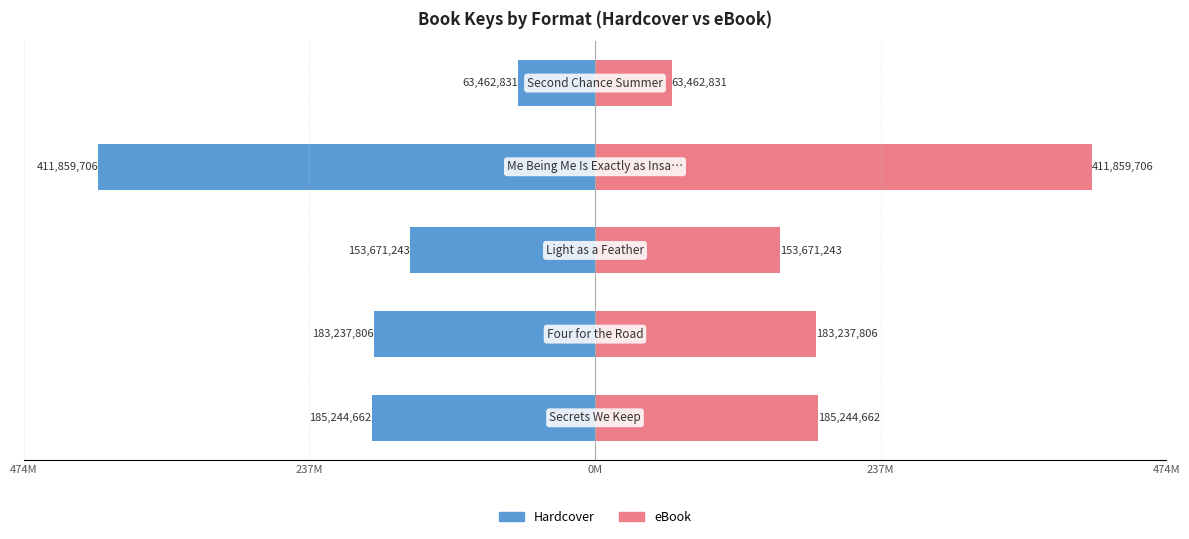

Which series has the largest total across all categories?

eBook